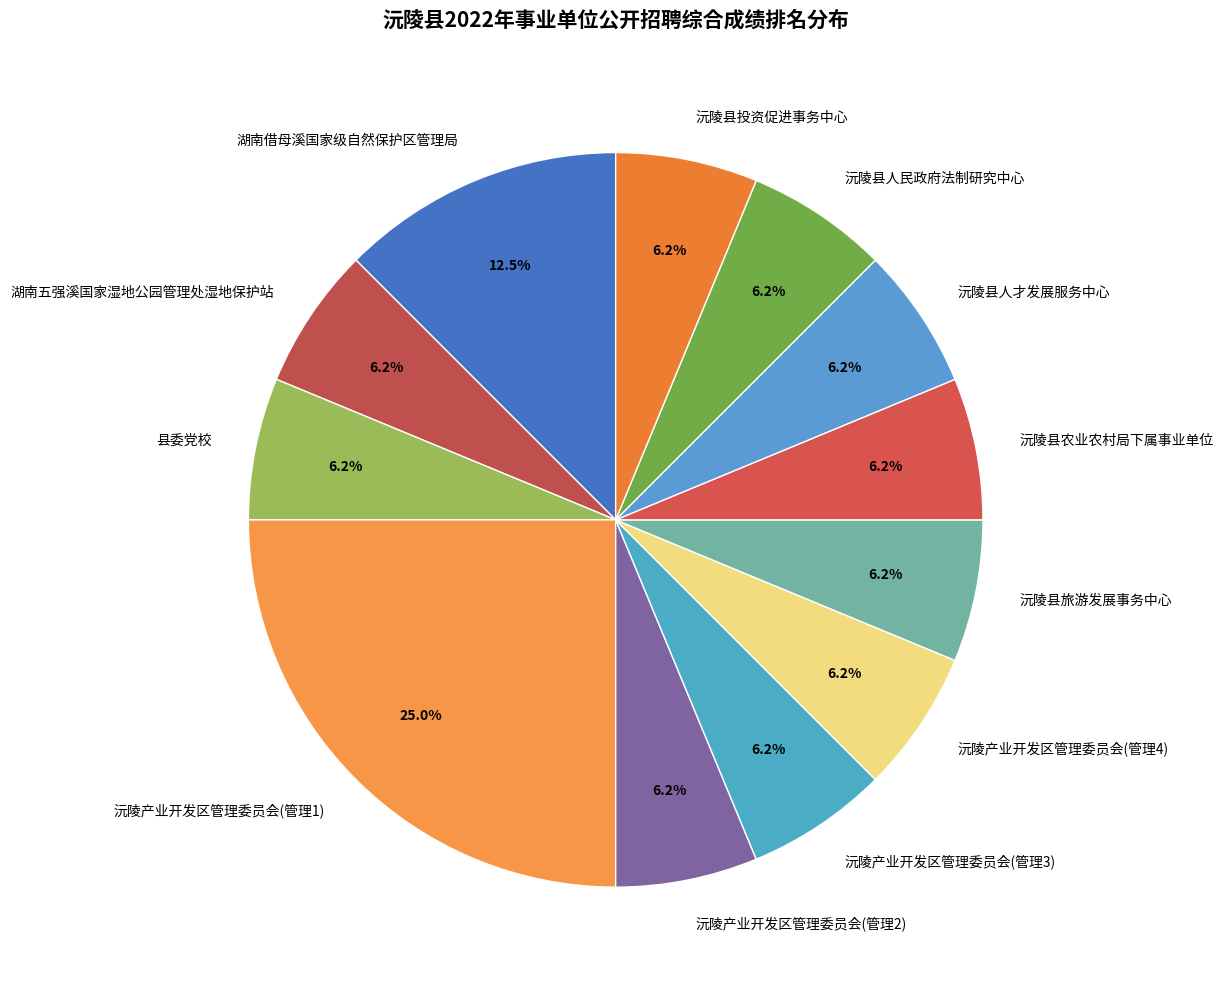

True or false: 沅陵县人才发展服务中心 accounts for 1% of the total.

False